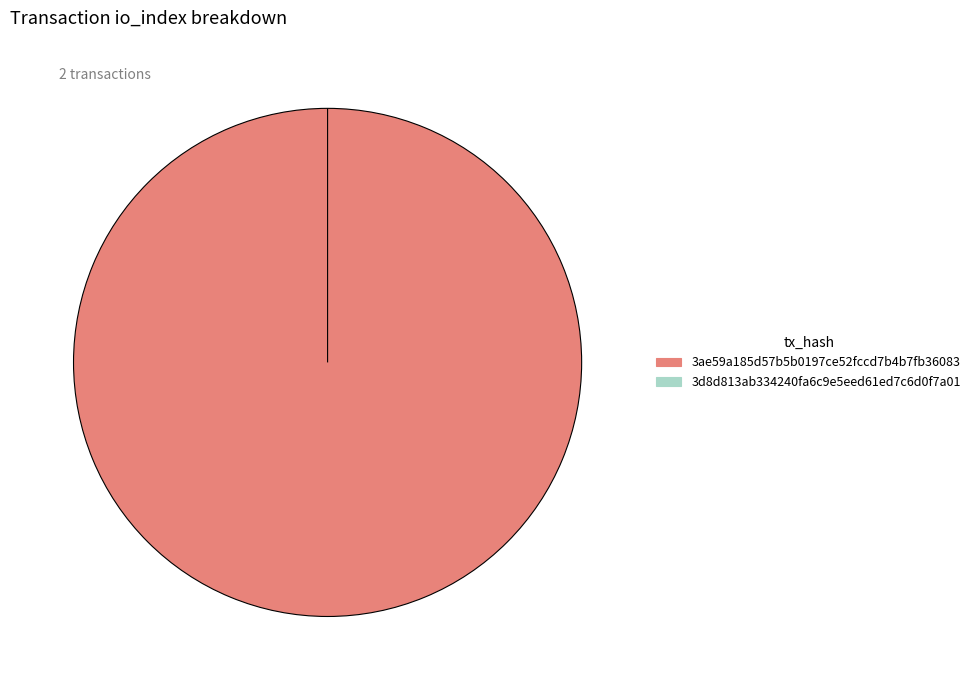

True or false: tx_0 (io_index=7) accounts for 91% of the total.

False